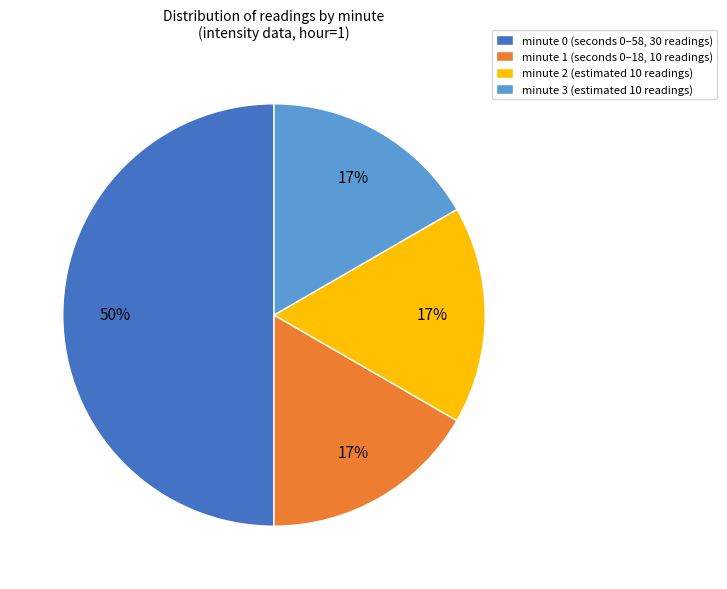

Which slice is the largest?

minute 0